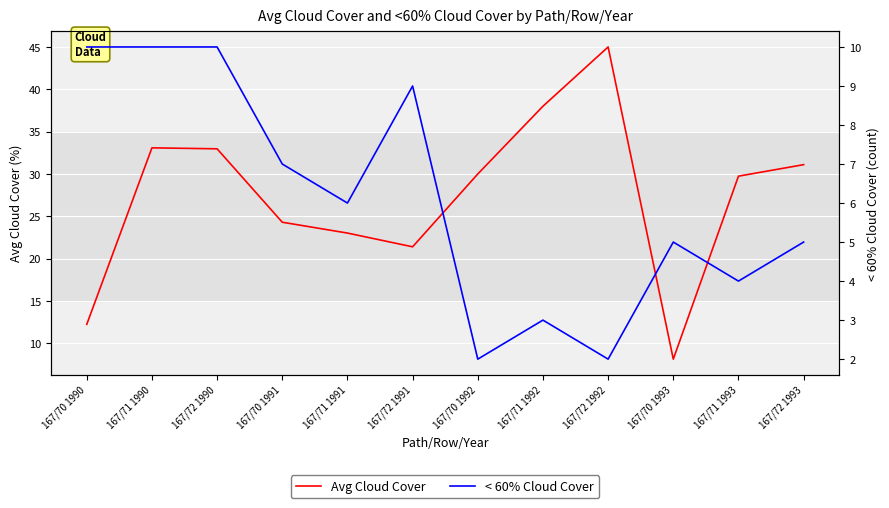

Reading left to right, transcribe all the data shown in this chart.

Avg Cloud Cover: 12.2	33.1	33.0	24.3	23.0	21.4	30.0	38.0	45.0	8.1	29.7	31.1
< 60% Cloud Cover: 10.0	10.0	10.0	7.0	6.0	9.0	2.0	3.0	2.0	5.0	4.0	5.0